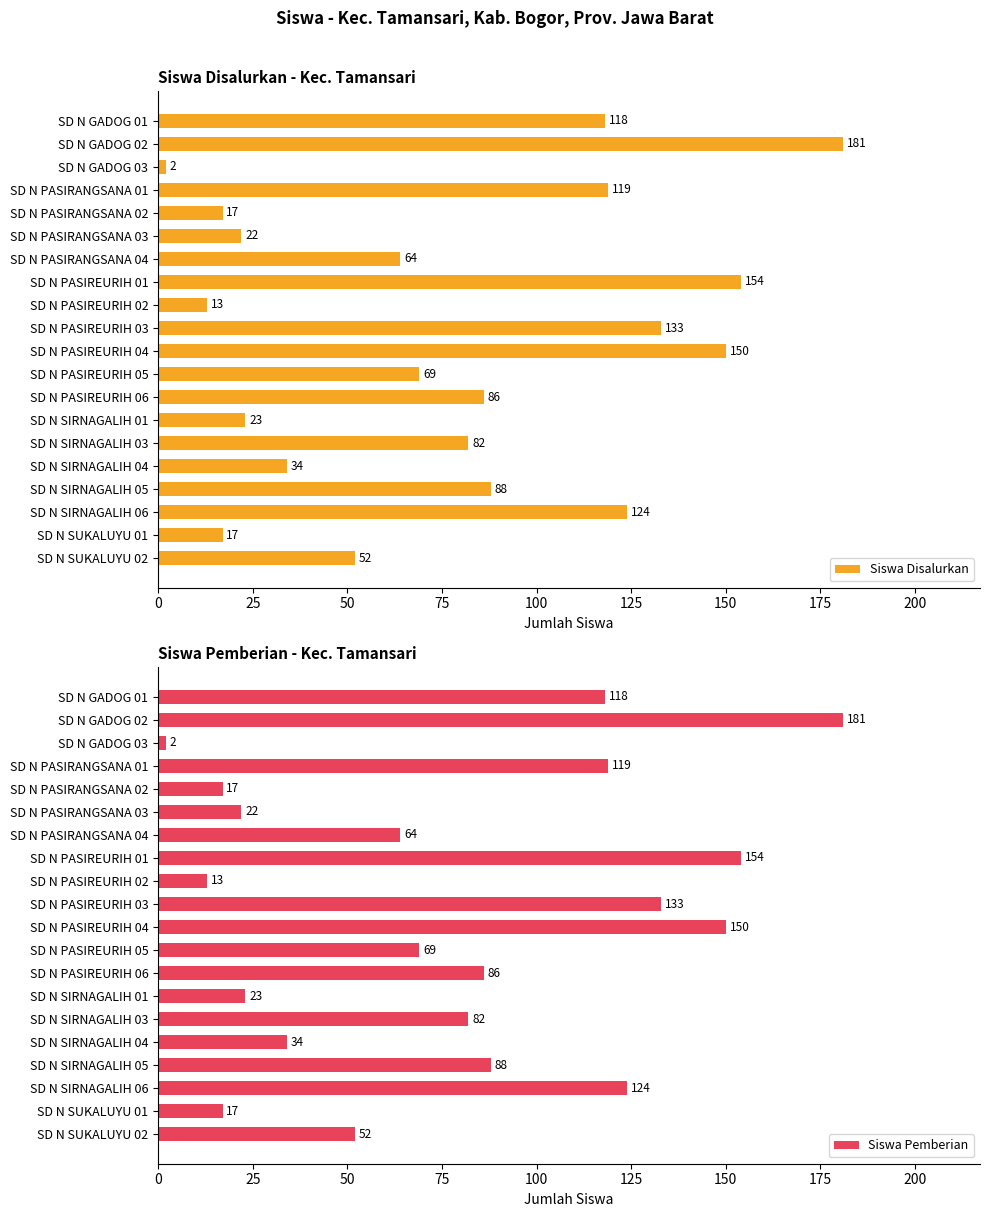

The Siswa Pemberian series shows 2 at SD N GADOG 03. True or false?

True